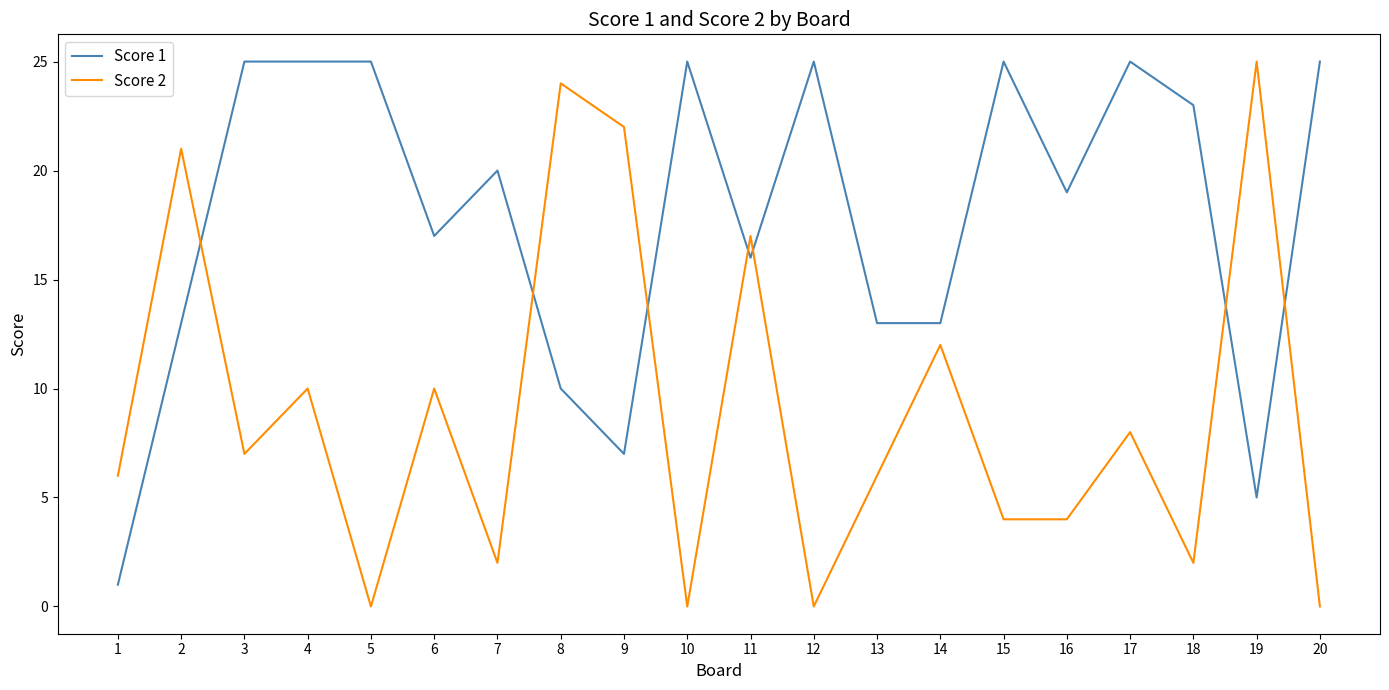

What is the average value of the Score 2 series?

9